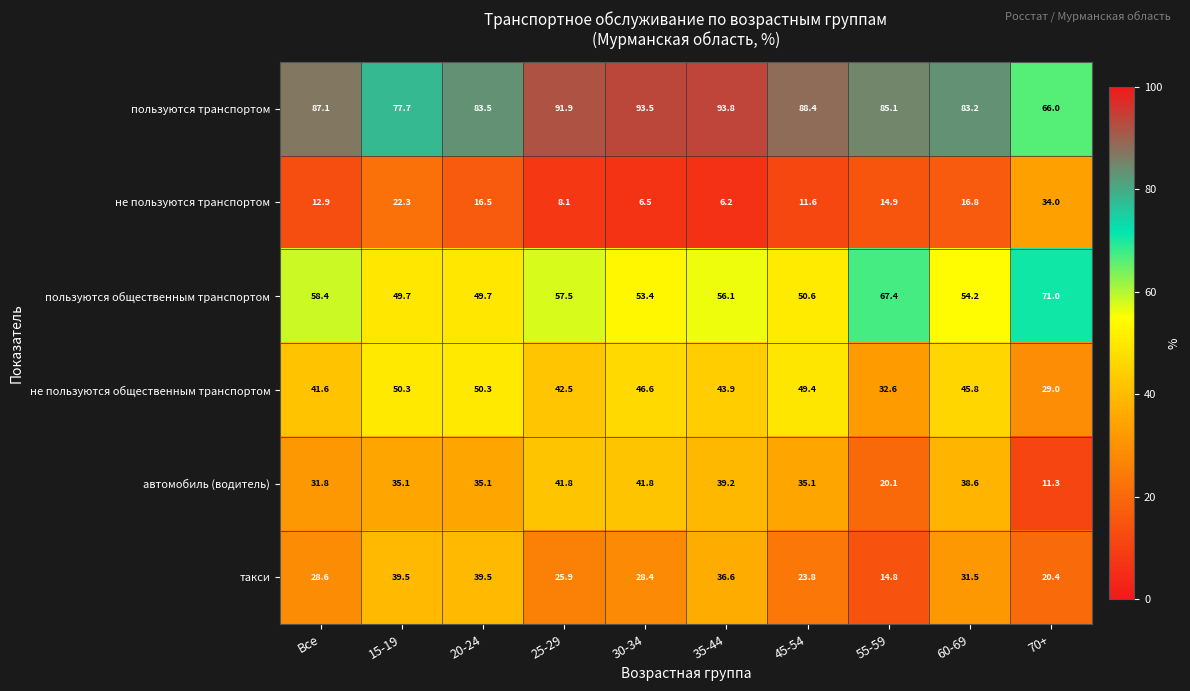

Where is не пользуются общественным транспортом nearest to the value 39?

Все